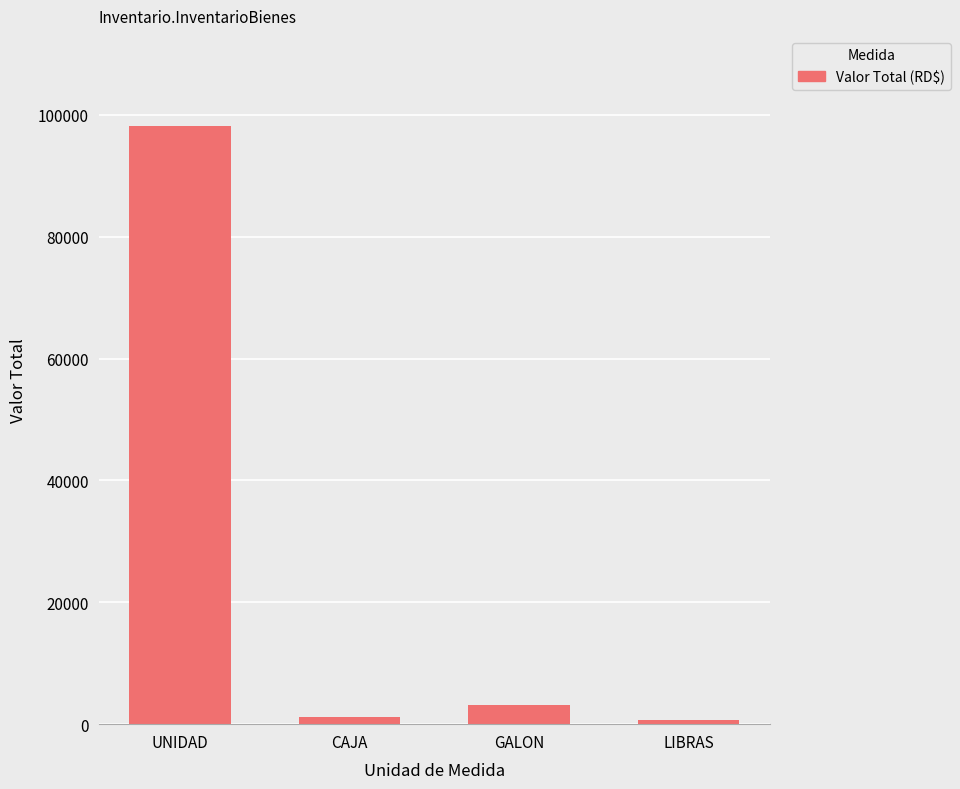

The value at LIBRAS is 754.0. True or false?

True